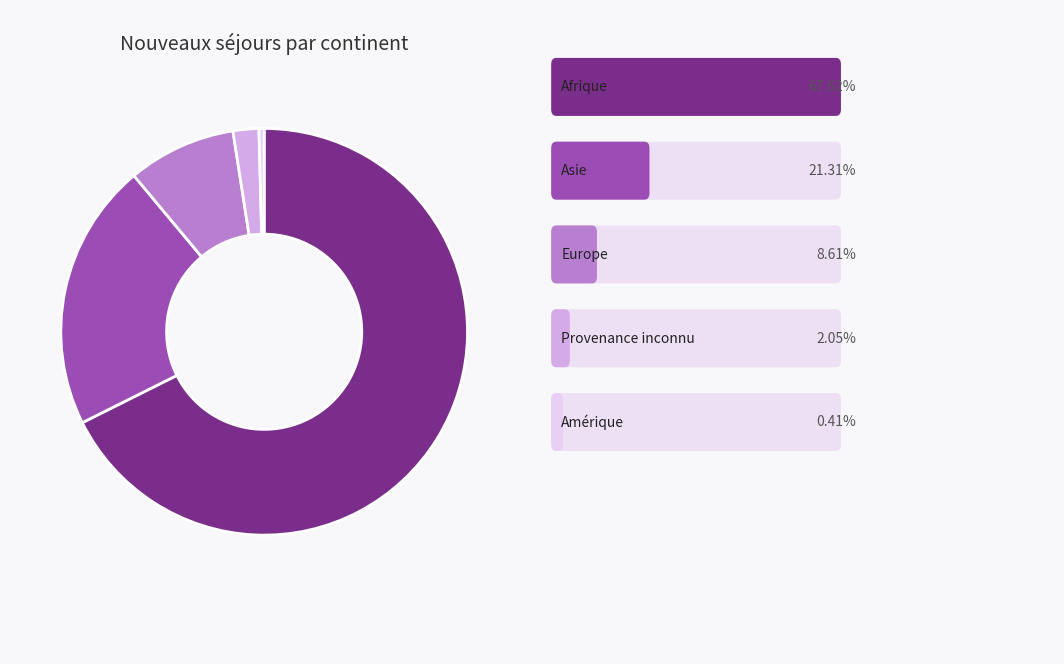

Is there any slice that represents more than half of the pie?

Yes